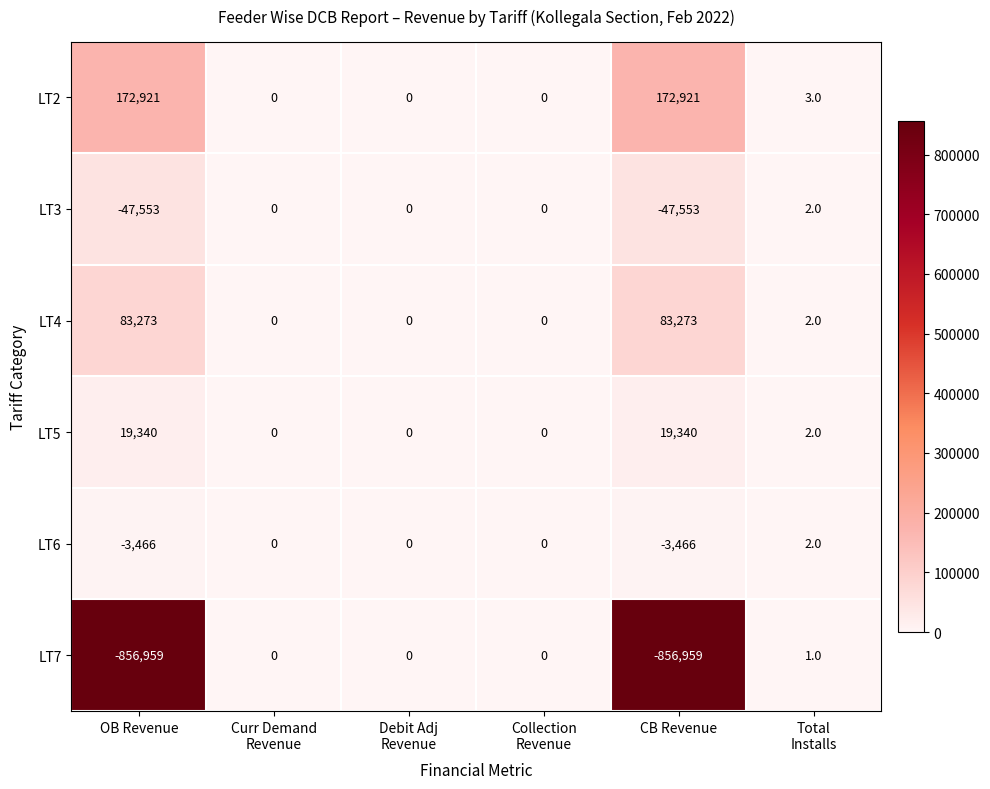

The LT4 series shows 83273 at OB Revenue. True or false?

True